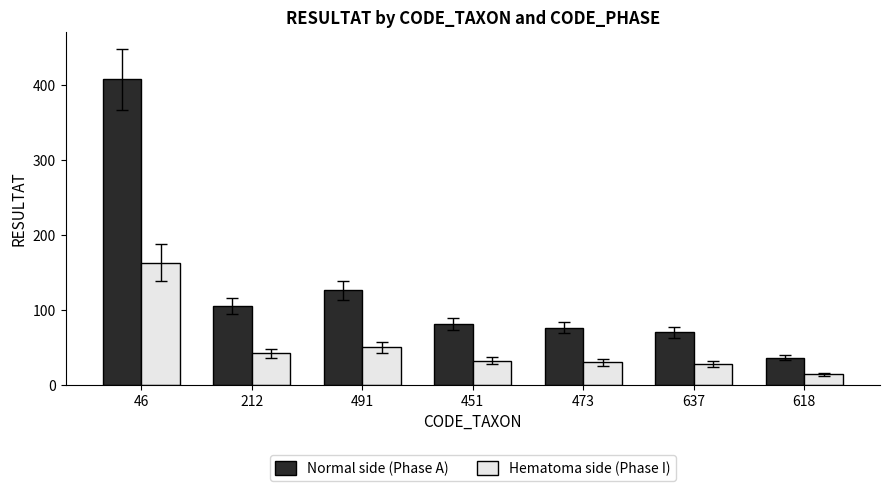

At which label does Normal side (Phase A) first exceed 81?

46